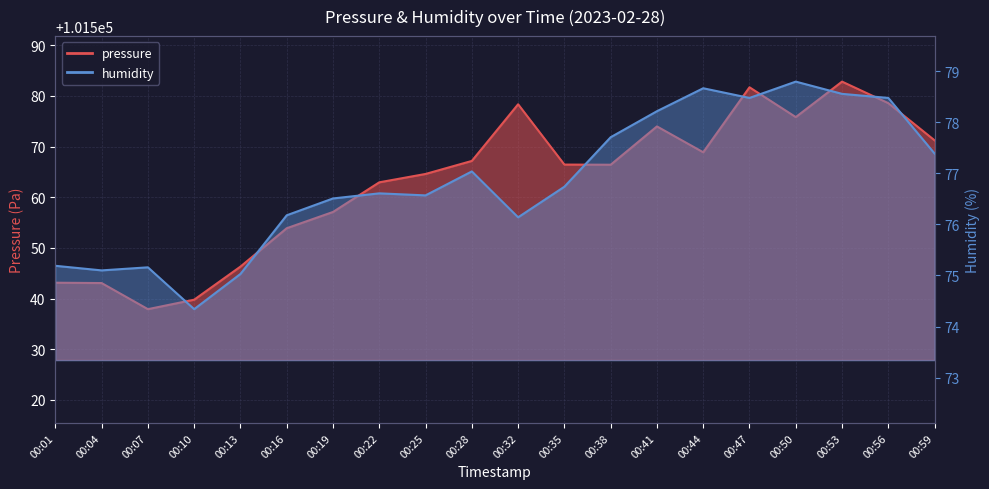

What is the total value across all series at 00:50?

101654.6